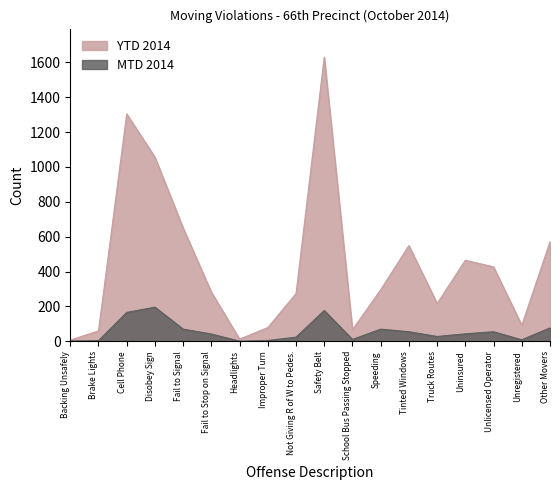

Where is MTD 2014 nearest to the value 98?

Other Movers